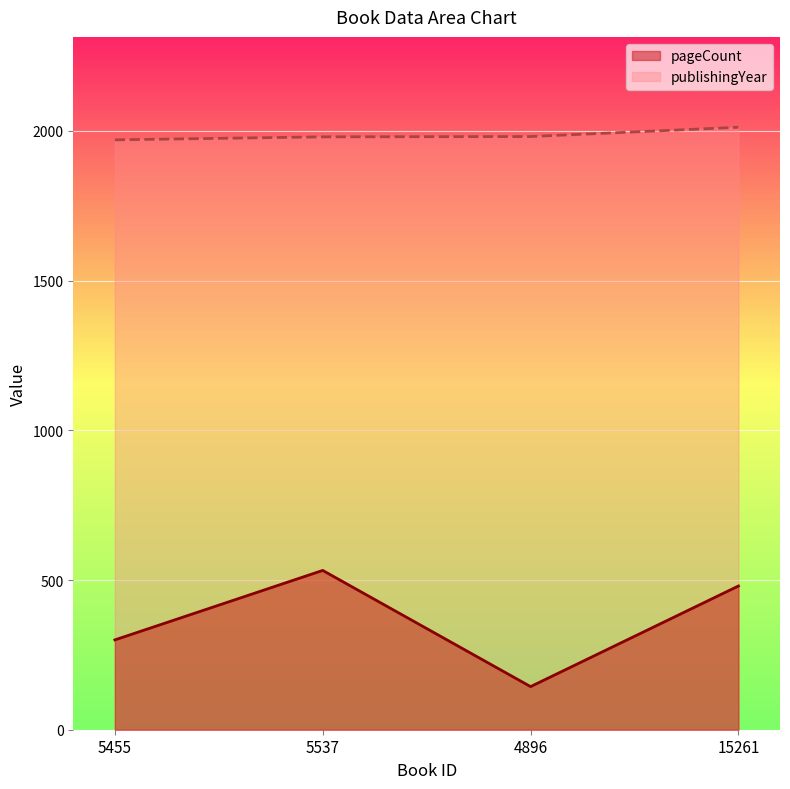

Is it true that publishingYear equals 452 at 4896?

False